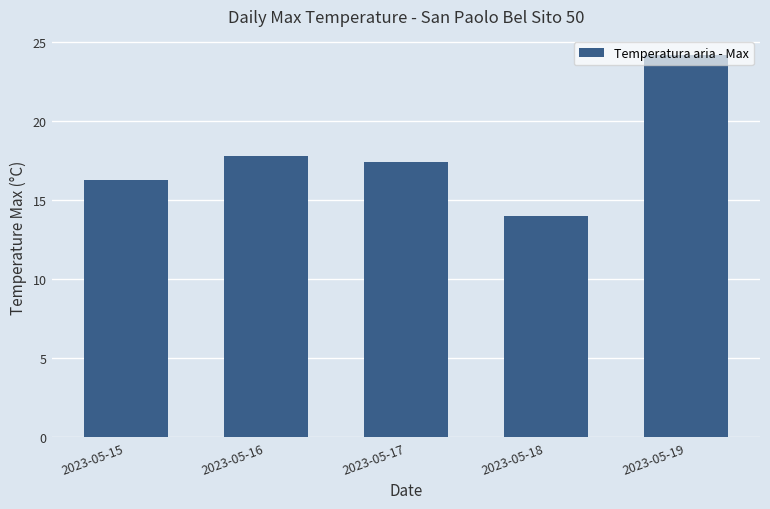

What is the average value?

17.9